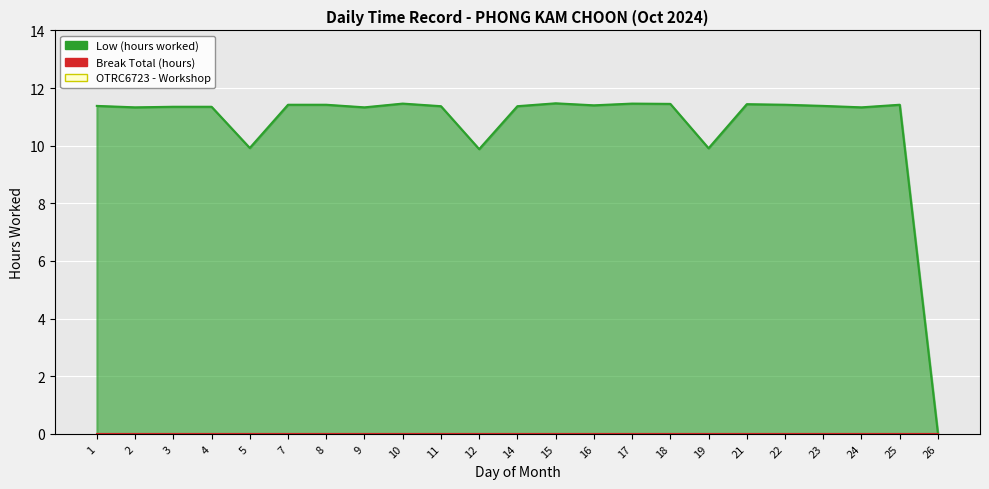

Approximately how many times larger is the value at 11 compared to 3?

1.0